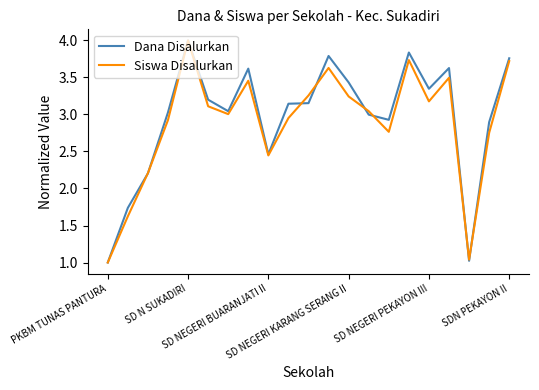

What is the maximum value shown in the chart?

4.0